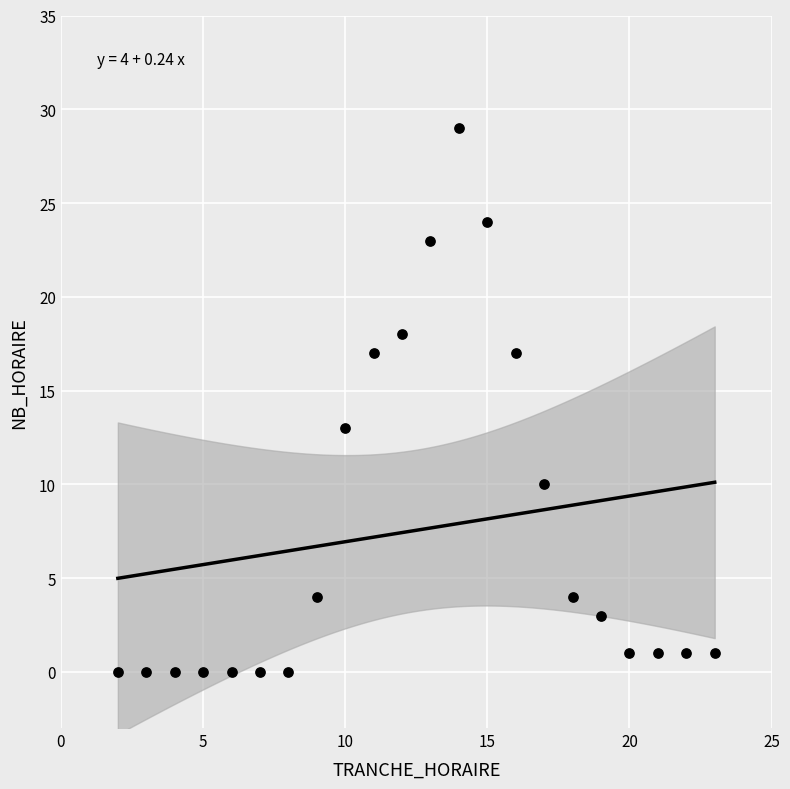

What Y value in the scatter plot is closest to 14?

13